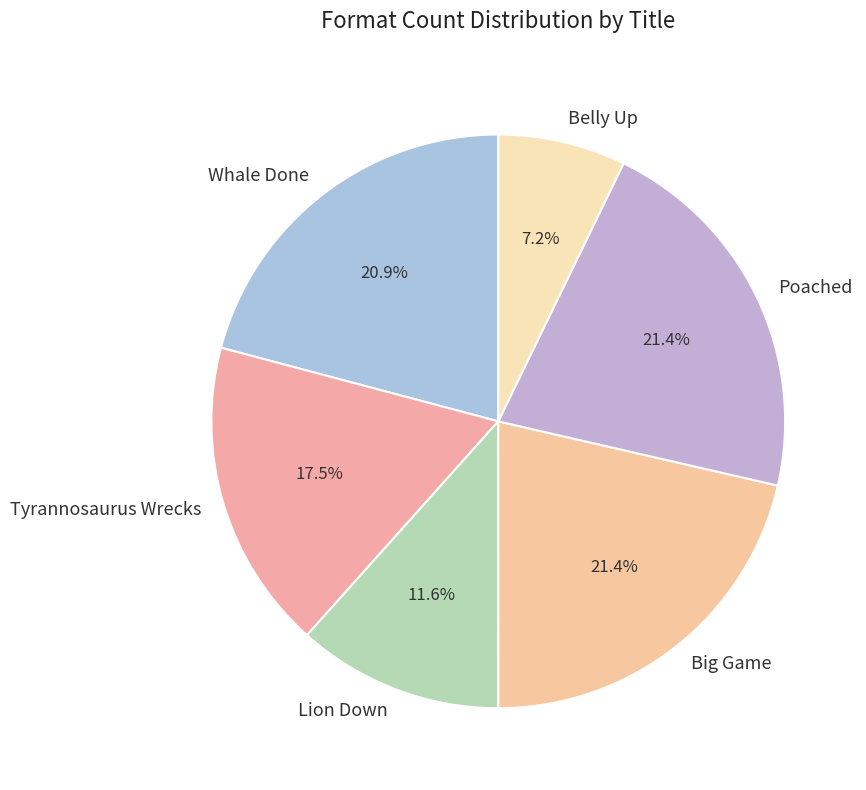

Does Poached represent more than half of the total?

No